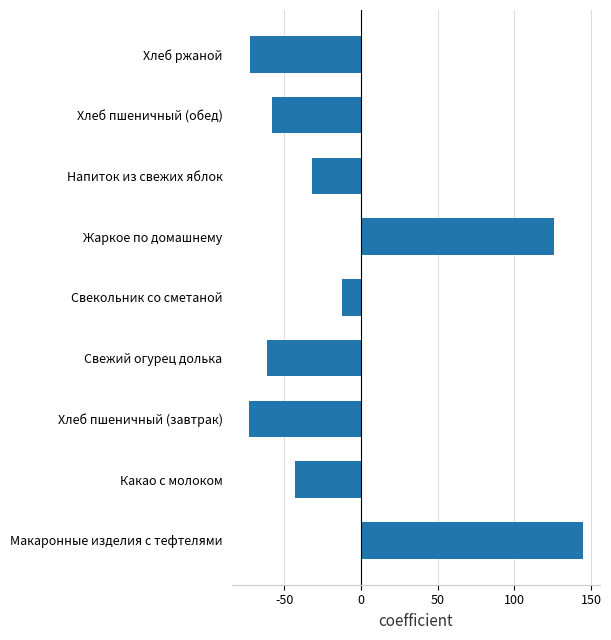

What is the average value?

-9